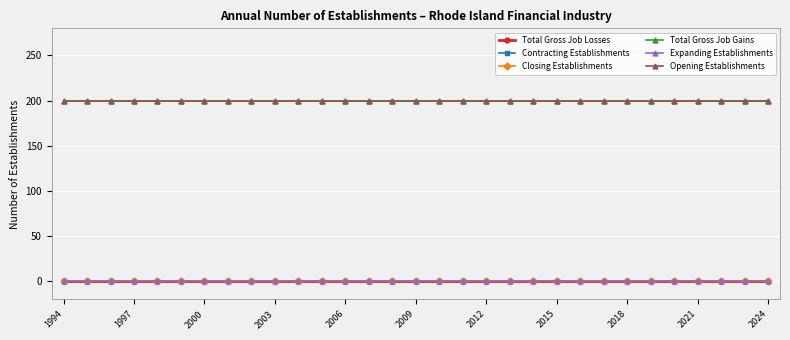

Does the chart have visible grid lines?

Yes